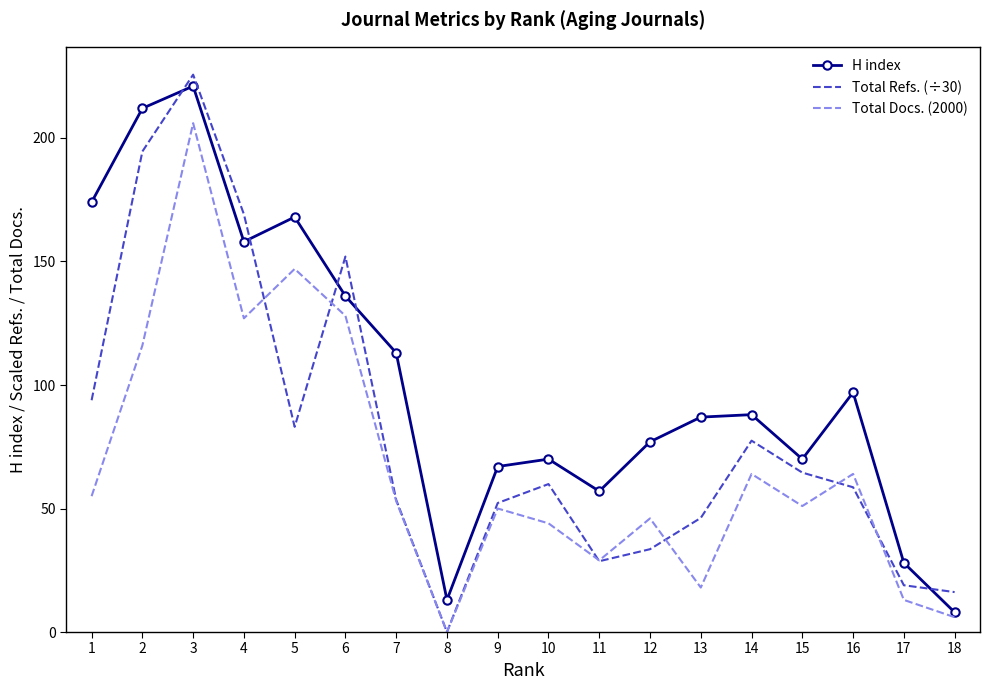

What is the total value across all series at 15?

185.5